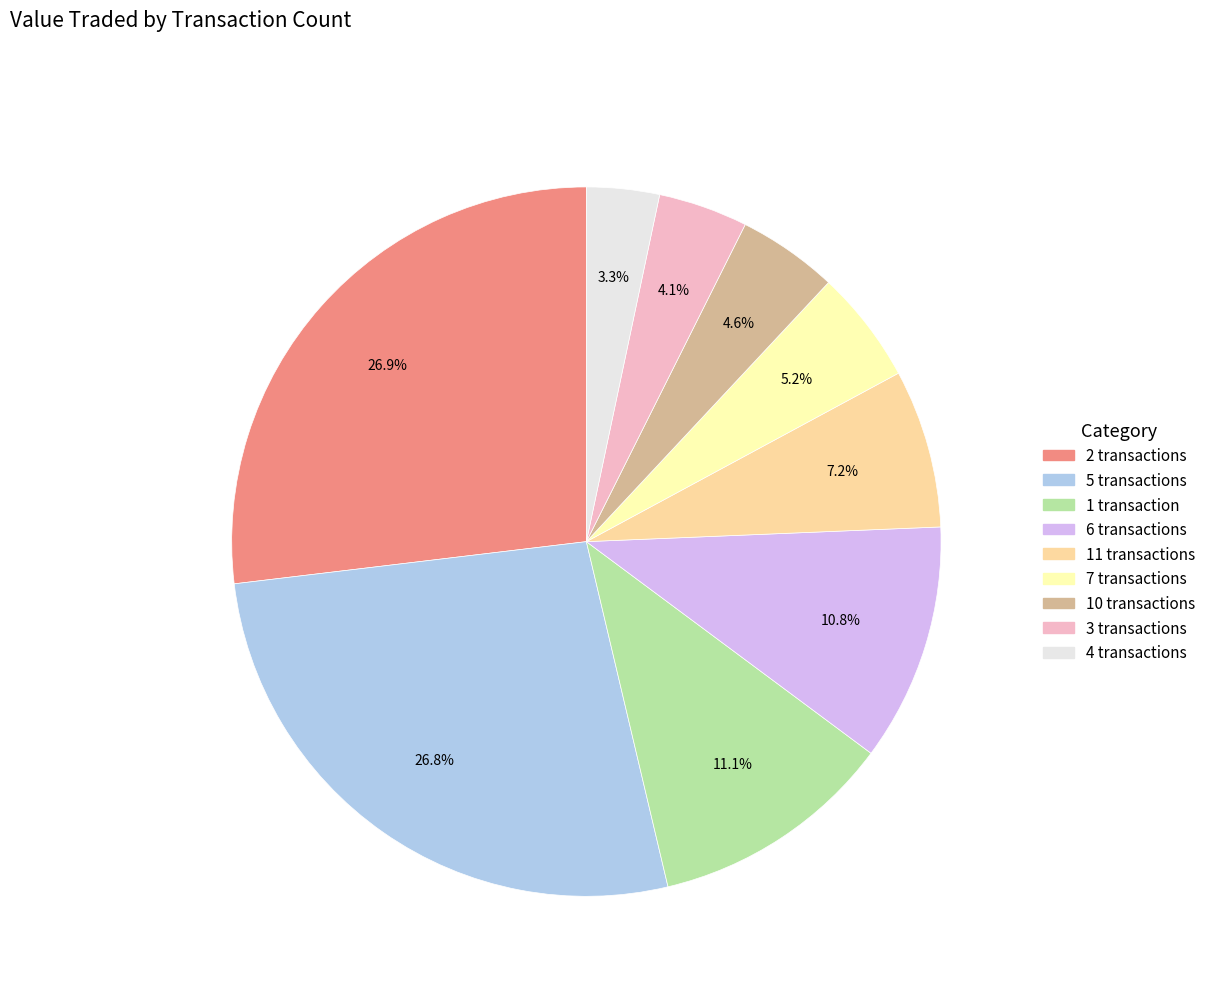

Is there a majority slice in this chart?

No